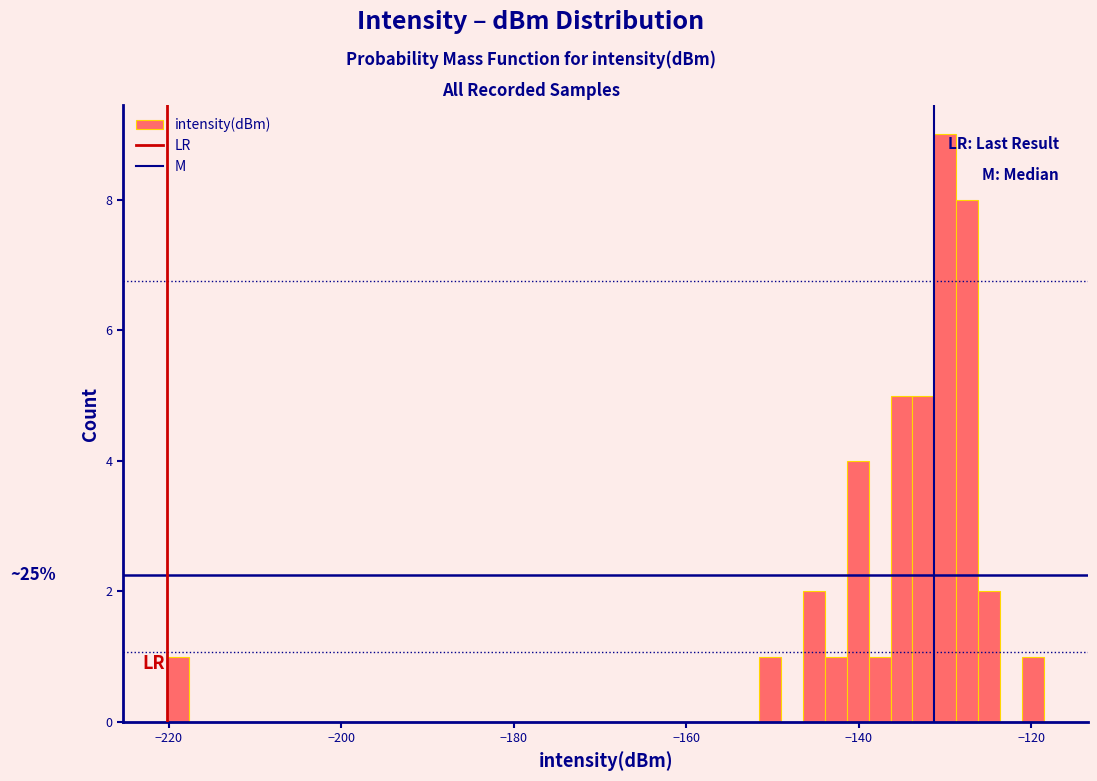

Around what value on the x-axis is the tallest bar? Give the approximate position of its centre, as read against the axis.

-130